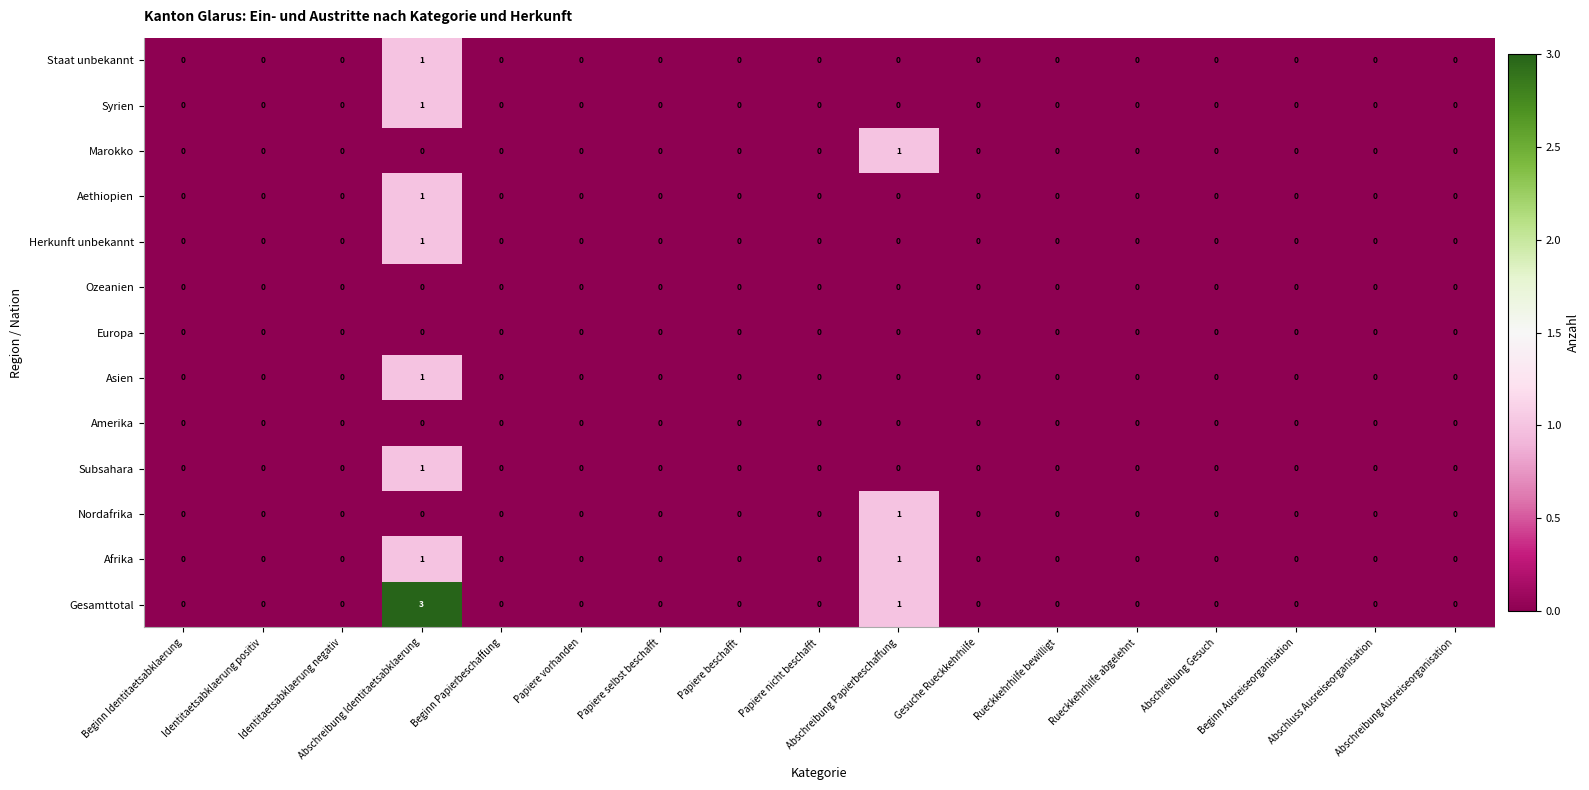

At how many categories does at least one series exceed 2?

1